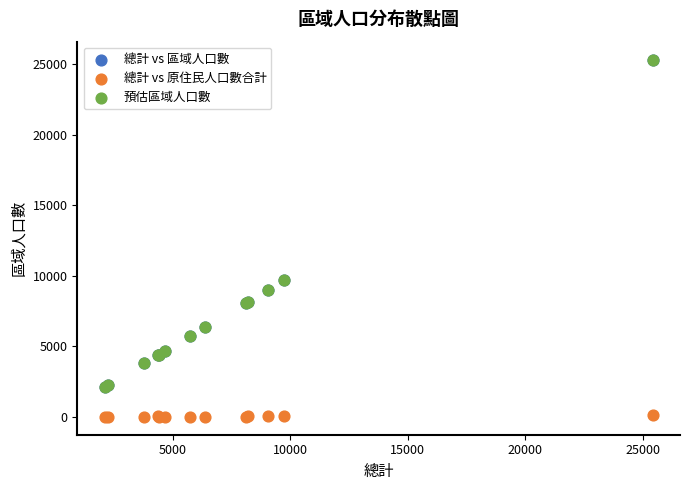

What are all the series names shown in the legend?

總計 vs 區域人口數, 總計 vs 原住民人口數合計, 預估區域人口數